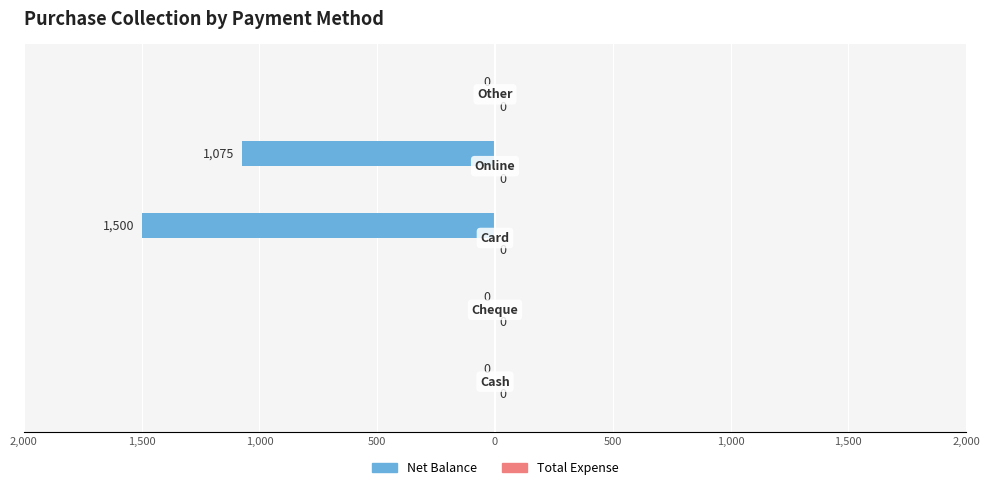

What is the minimum value shown in the chart?

-1500.0